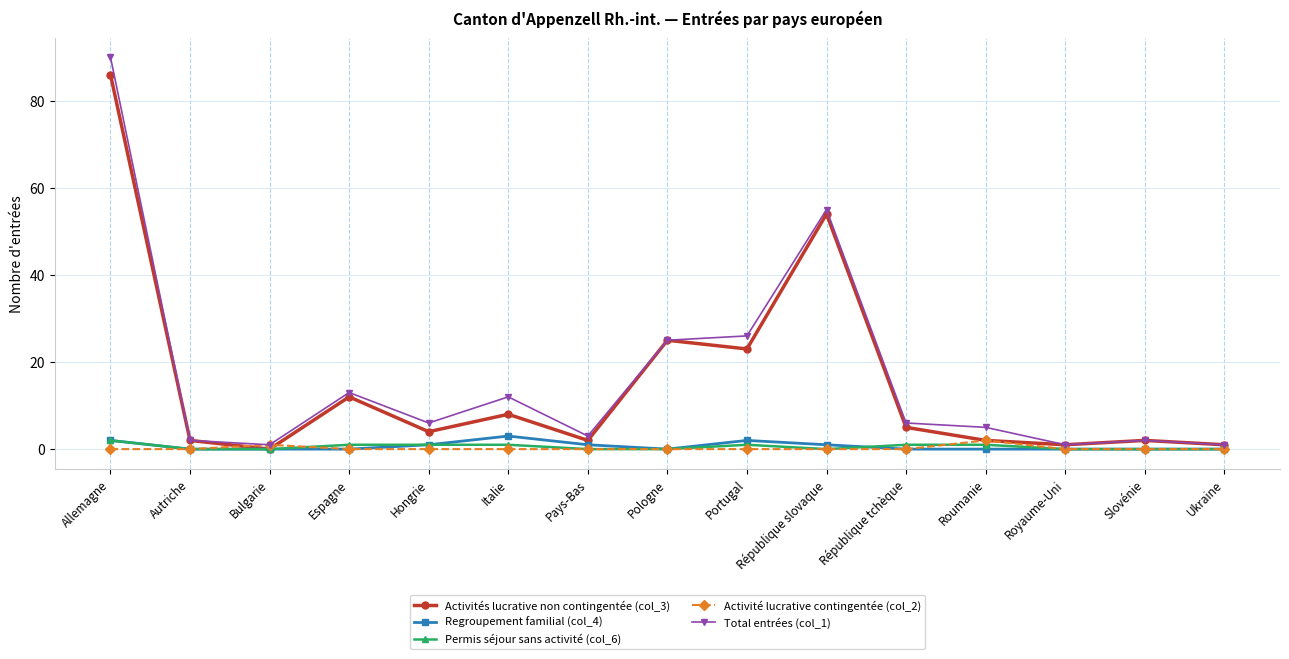

How many lines are shown in the chart?

5